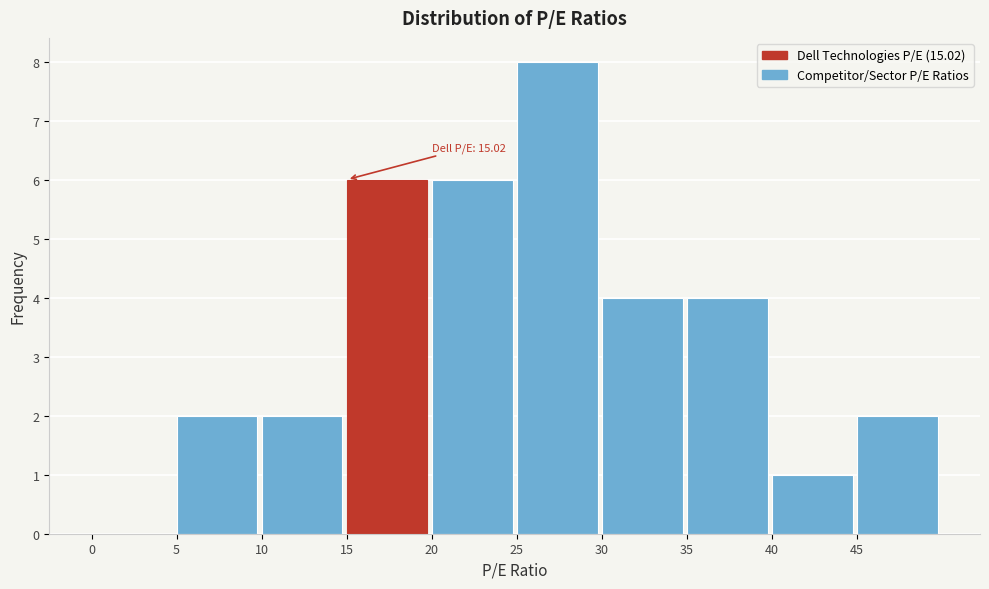

Which range on the x-axis has the tallest bar?

25 to 30